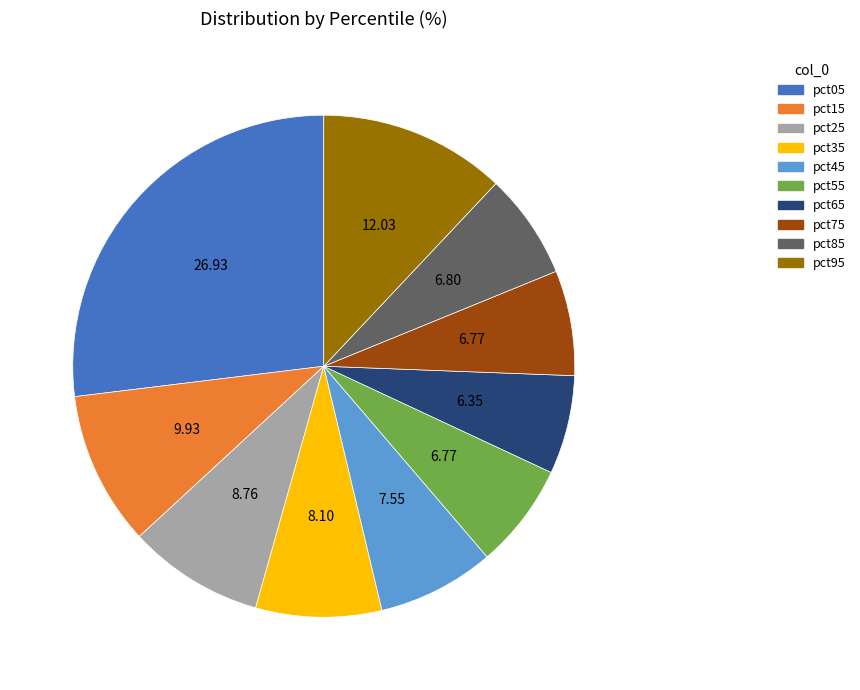

Is it true that pct05 is 40% of the pie?

False